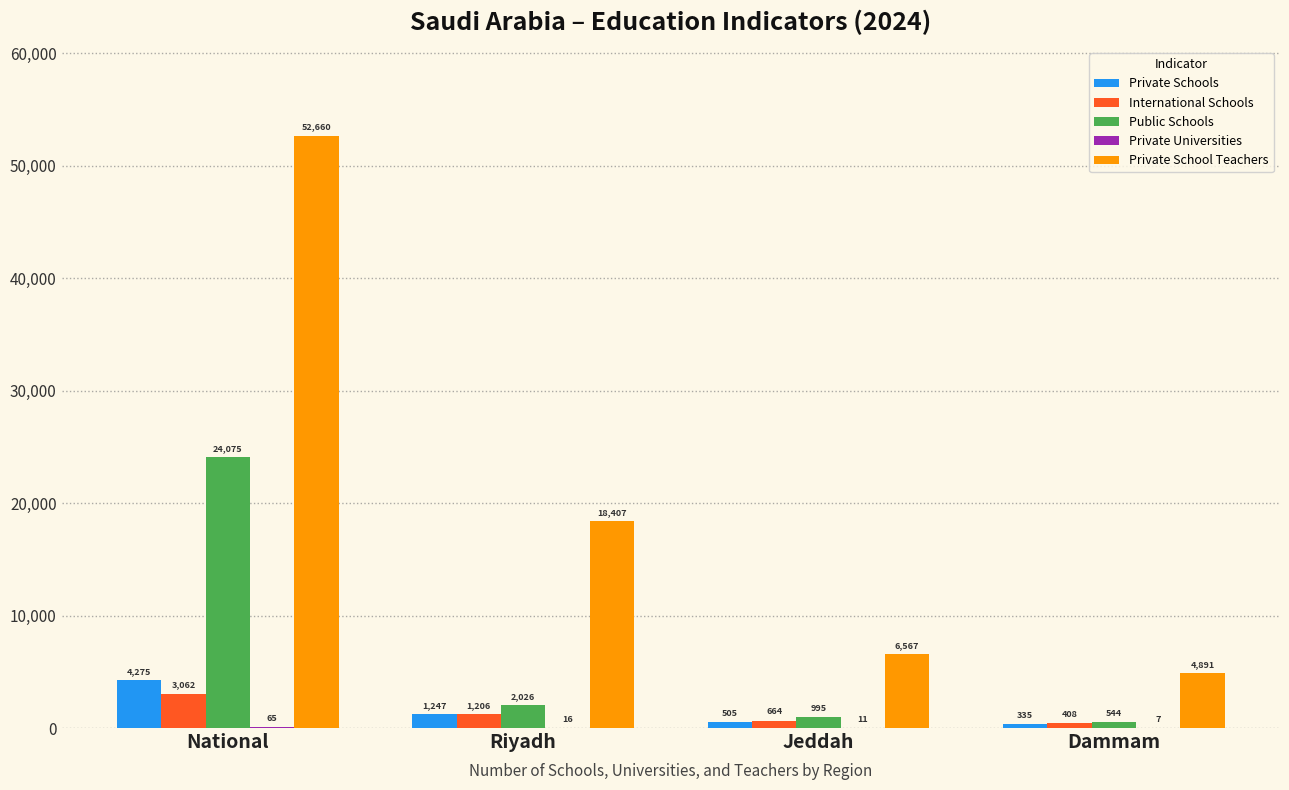

What is the highest value of the Private Schools series?

4275